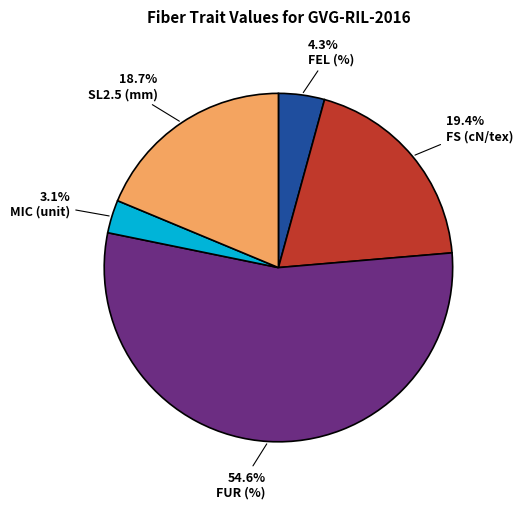

What is the smallest slice in the pie chart?

MIC (unit)